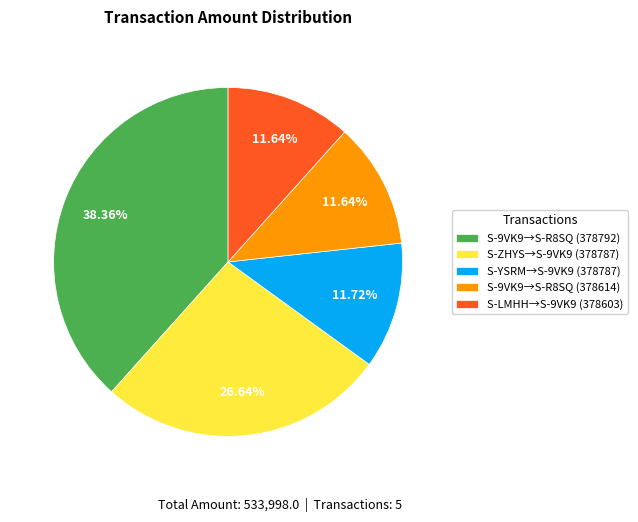

Does any single category account for the majority?

No